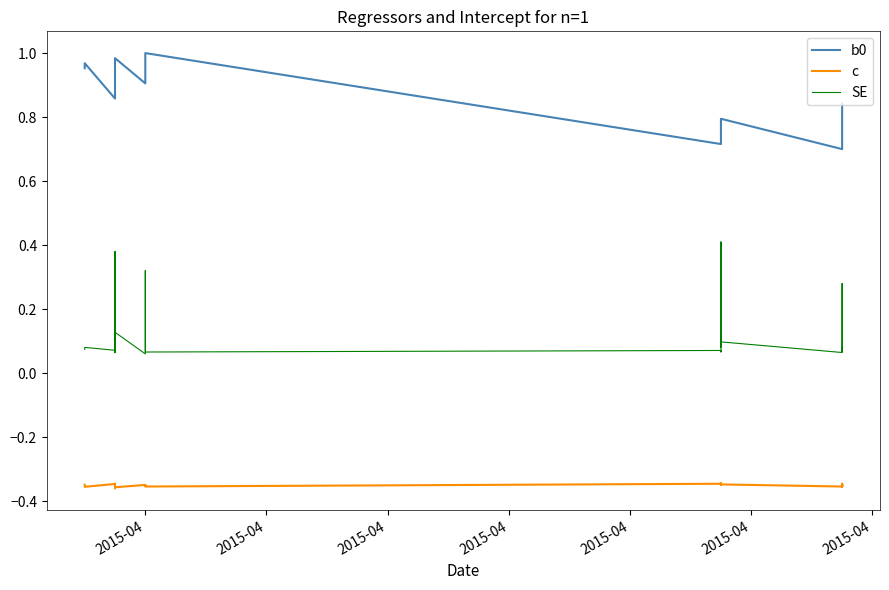

What are all the series names shown in the legend?

b0, c, SE